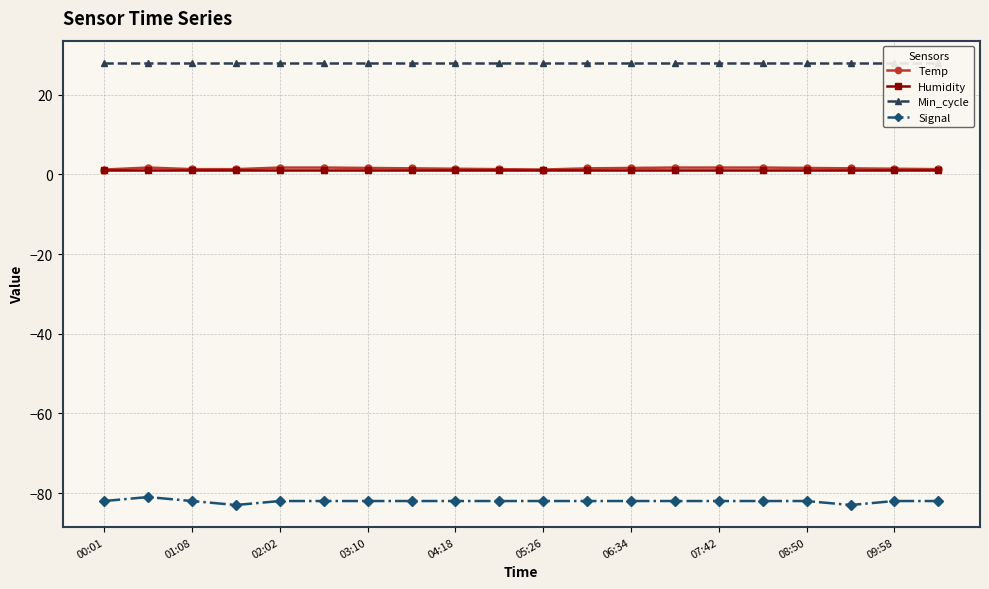

How many categories are shown in the chart?

20